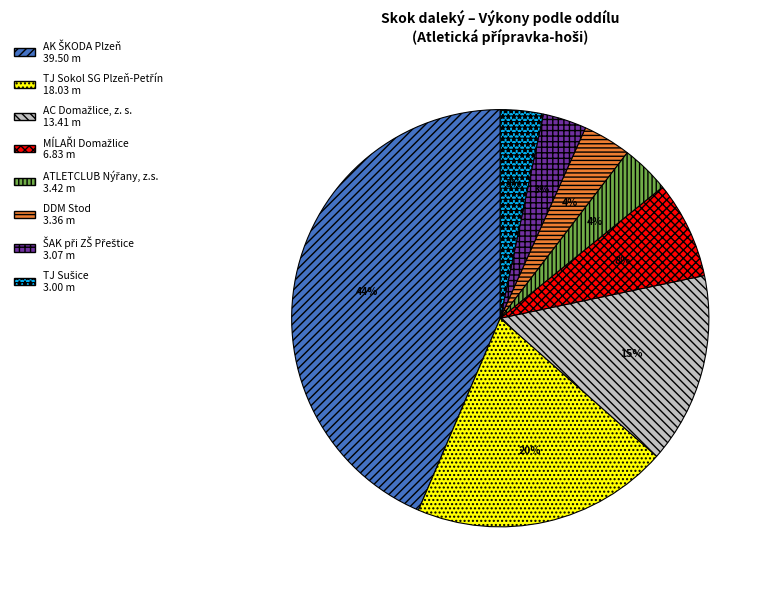

Does any single category account for the majority?

No